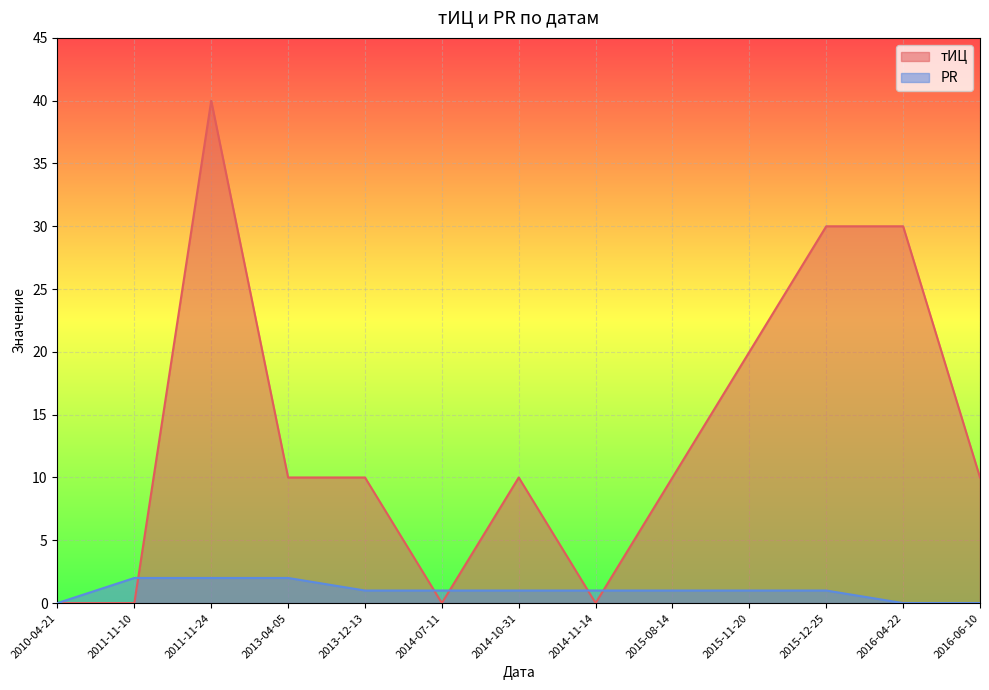

How many PR values are between 1 and 2?

10